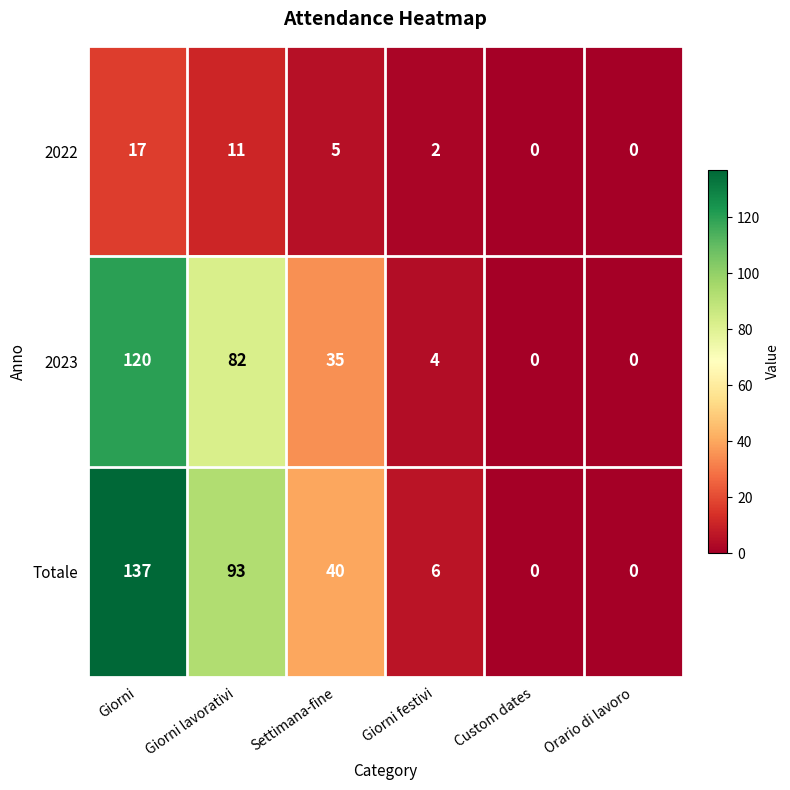

Which series changed the most between Giorni and Orario di lavoro?

Totale